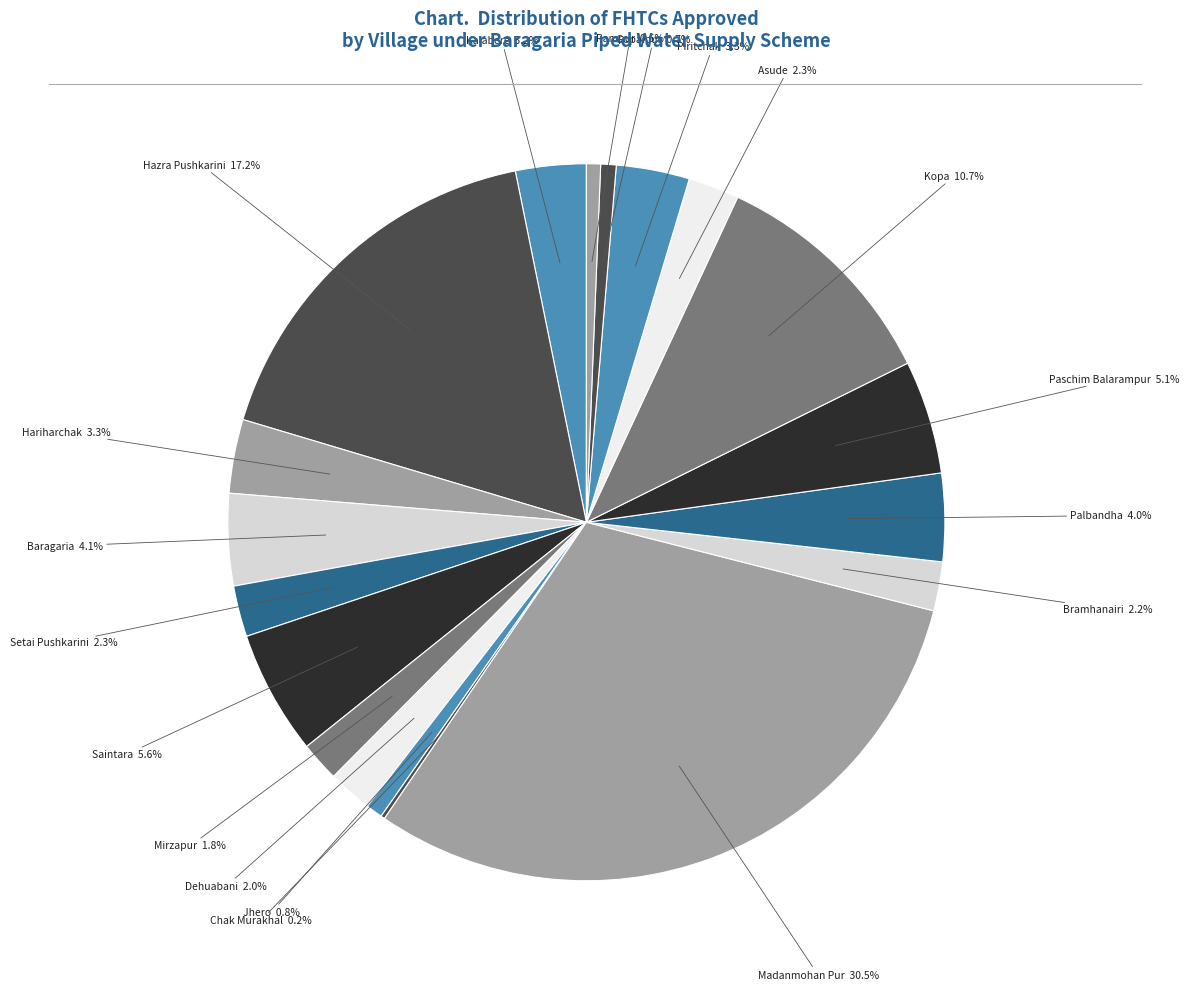

Which category has the biggest portion of the pie?

Madanmohan Pur